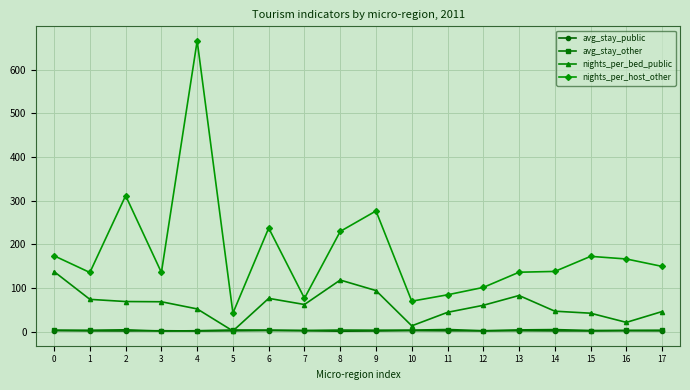

True or false: avg_stay_other has more than 2 points higher than both neighbors.

True